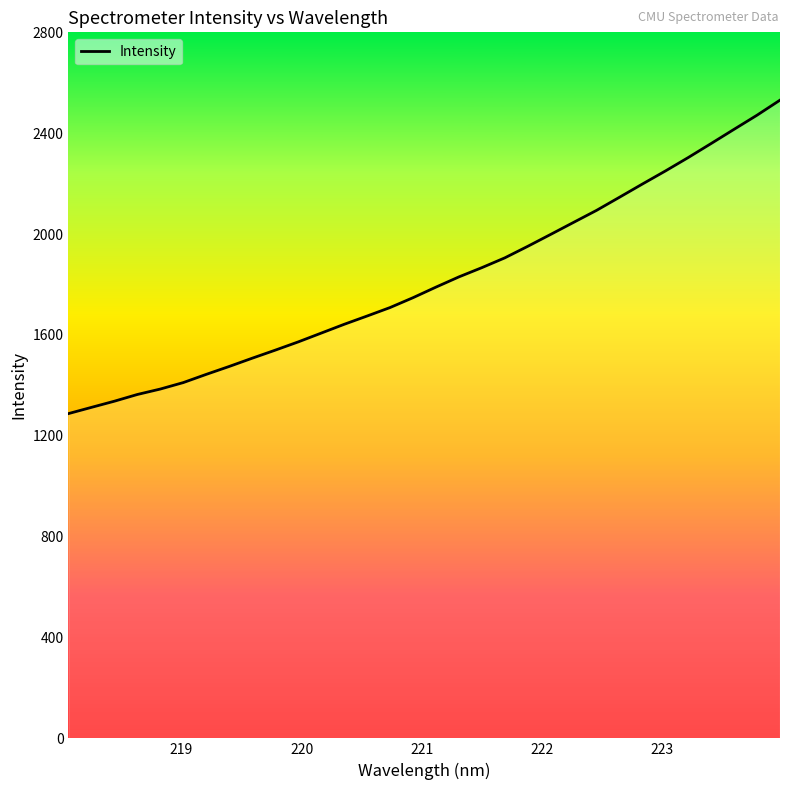

What is the difference between the maximum and minimum values?

1243.1